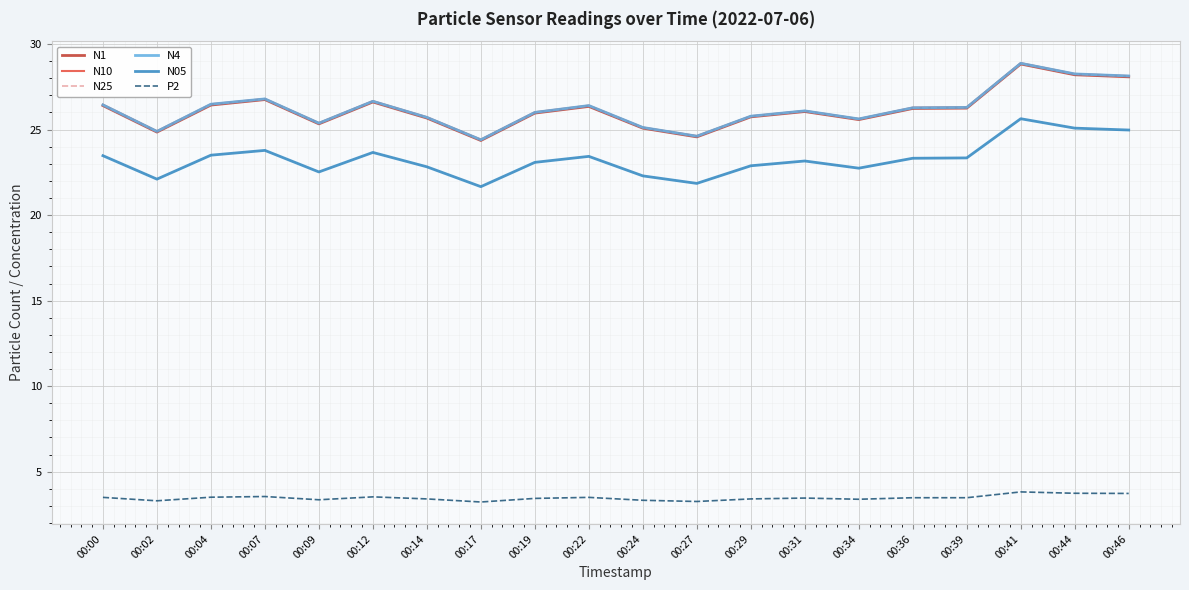

What is the total value across all series at 00:44?

141.8